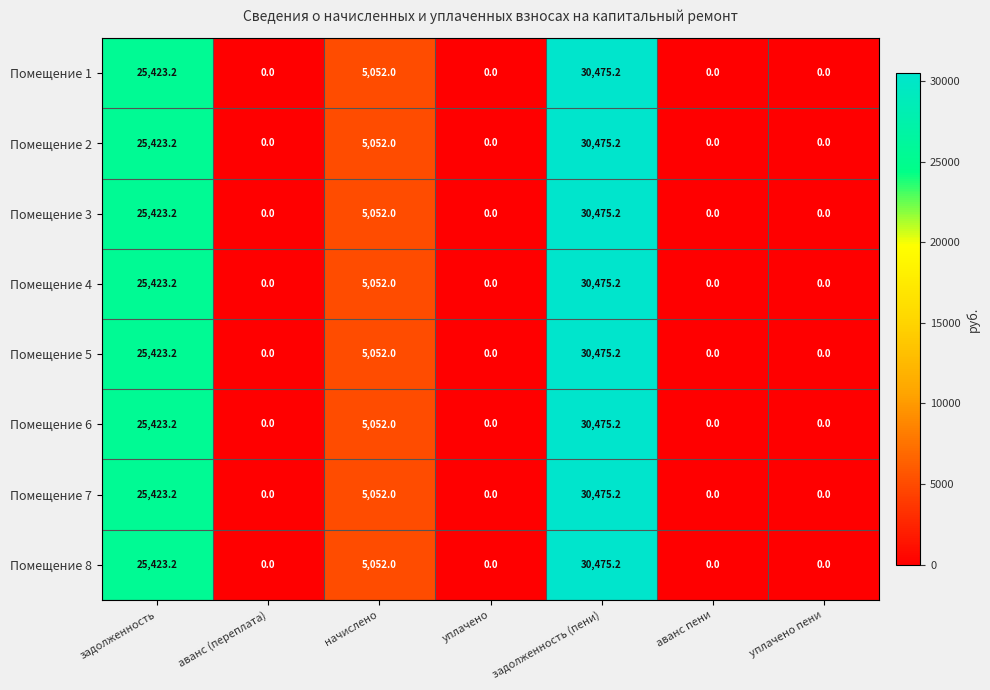

What is the approximate value of Помещение 3 at задолженность (пени)?

30475.2